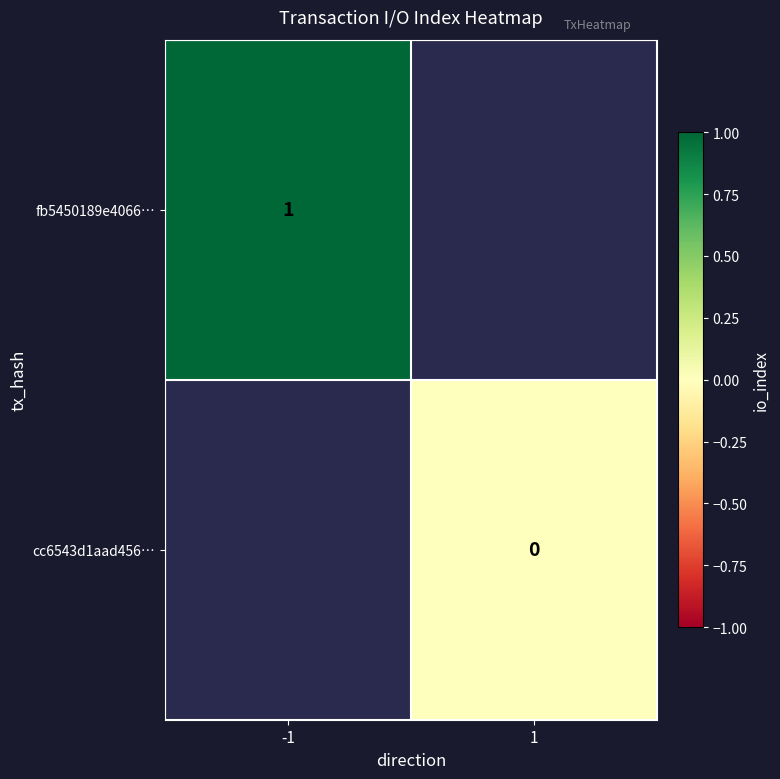

True or false: fb5450189e4066… has a value of 1 at -1.

True